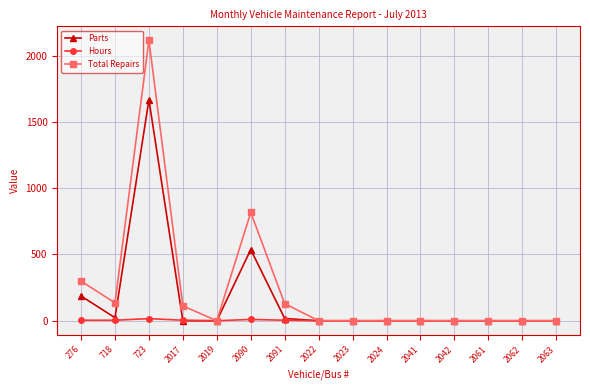

Which category has the highest value in the Parts series?

723